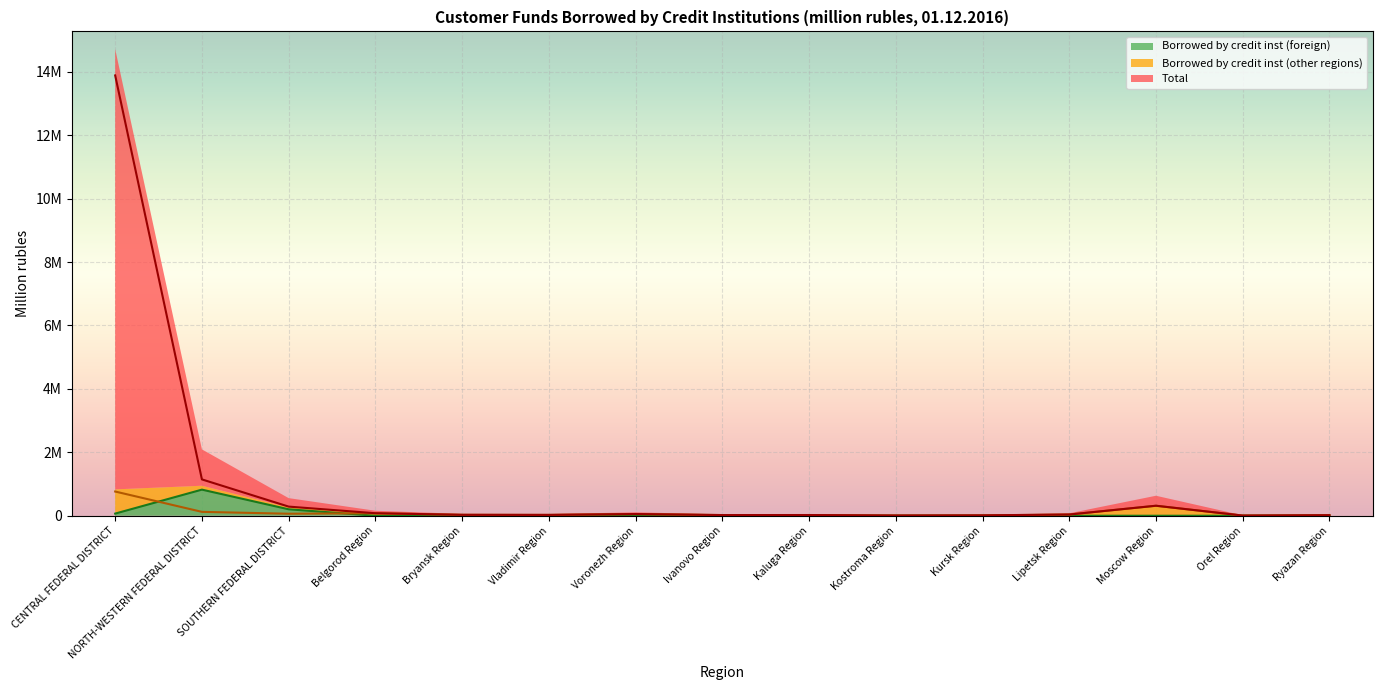

Is the value of Total at Kostroma Region greater than the value of Borrowed by credit inst (foreign) at Voronezh Region?

Yes